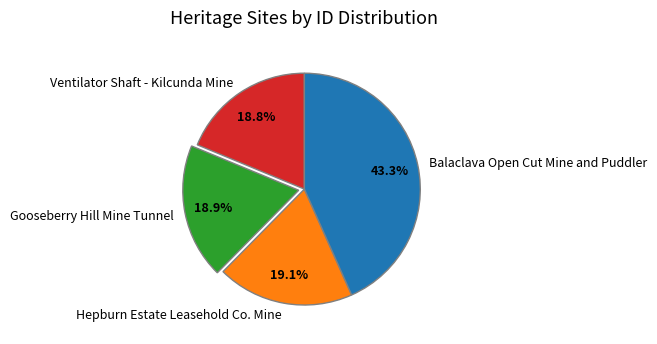

What percentage is NOT represented by Balaclava Open Cut Mine and Puddler?

56.7%